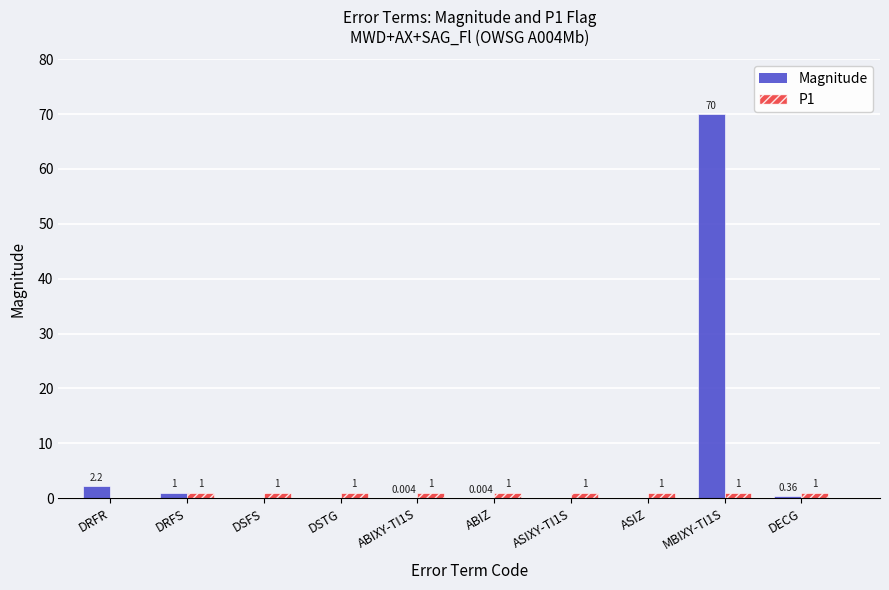

Does the chart contain stacked bars?

No